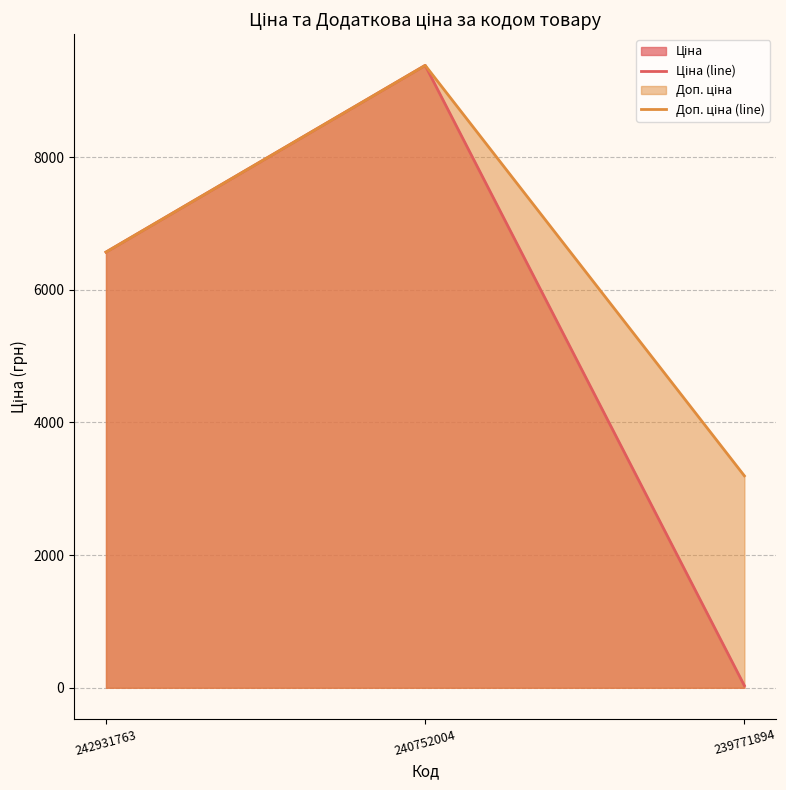

What is the difference between the maximum and second lowest values in the Ціна (line) series?

2815.2